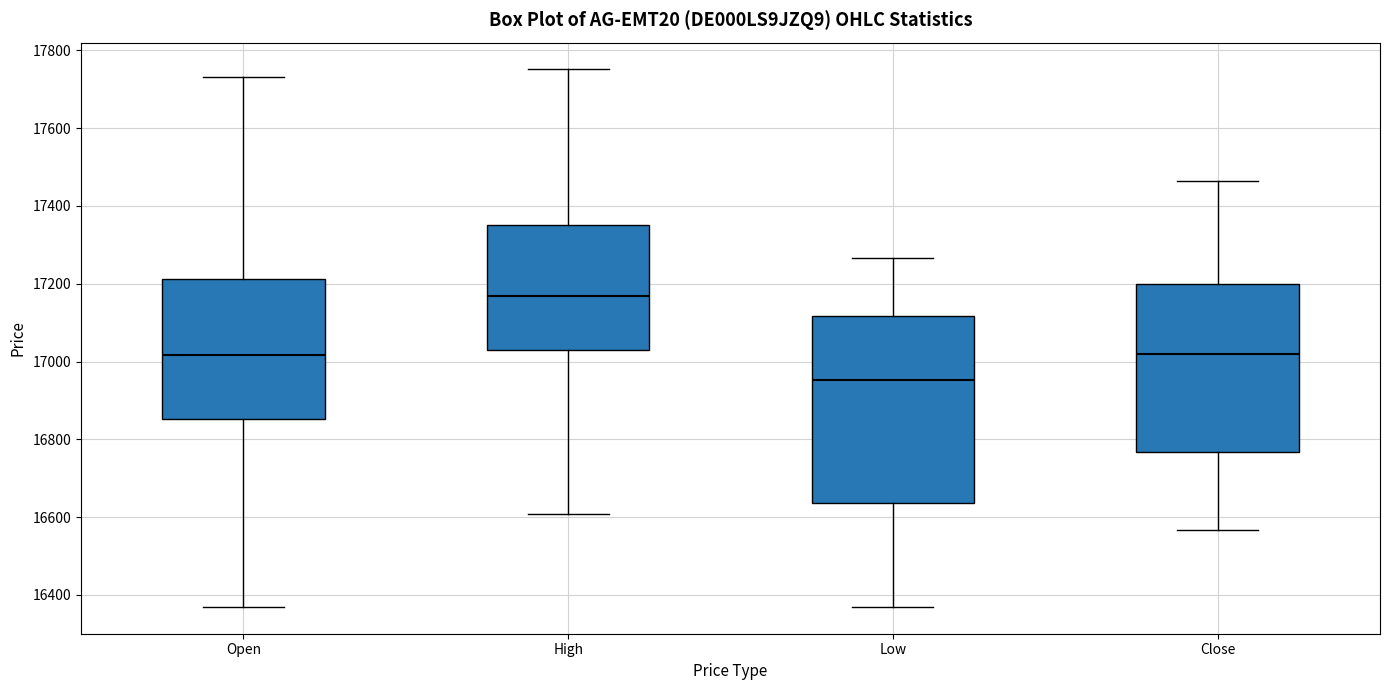

Reading left to right, read every box against the y-axis: the position of its median line, the range the box covers, and the ends of its whiskers. The values are not printed on the chart, so give them approximately, as read against the axis.

Open: median 17020, box 16860 to 17220, whiskers 16360 to 17740
High: median 17160, box 17020 to 17360, whiskers 16600 to 17760
Low: median 16960, box 16640 to 17120, whiskers 16360 to 17260
Close: median 17020, box 16760 to 17200, whiskers 16560 to 17460